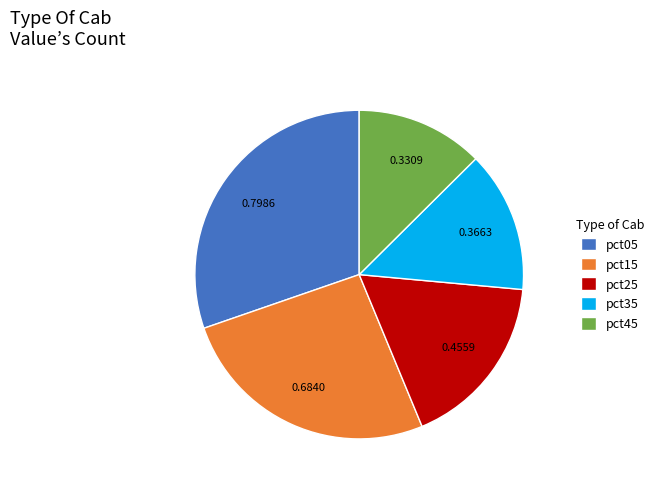

Is the sum of pct05 and pct15 greater than half?

Yes